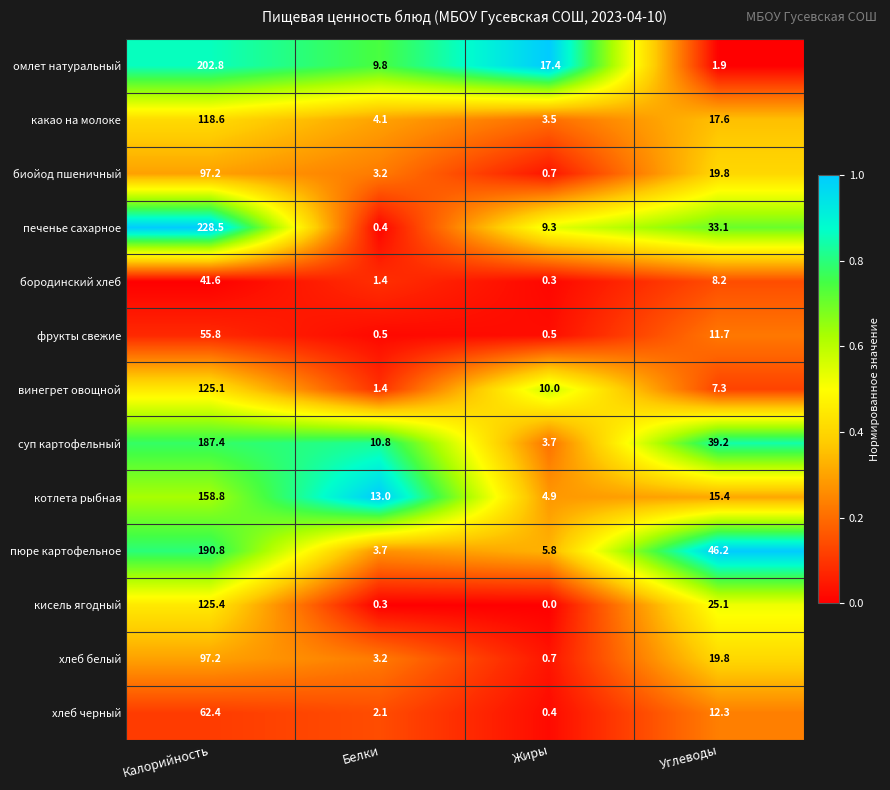

Between Жиры and Углеводы, which series saw the biggest shift?

пюре картофельное